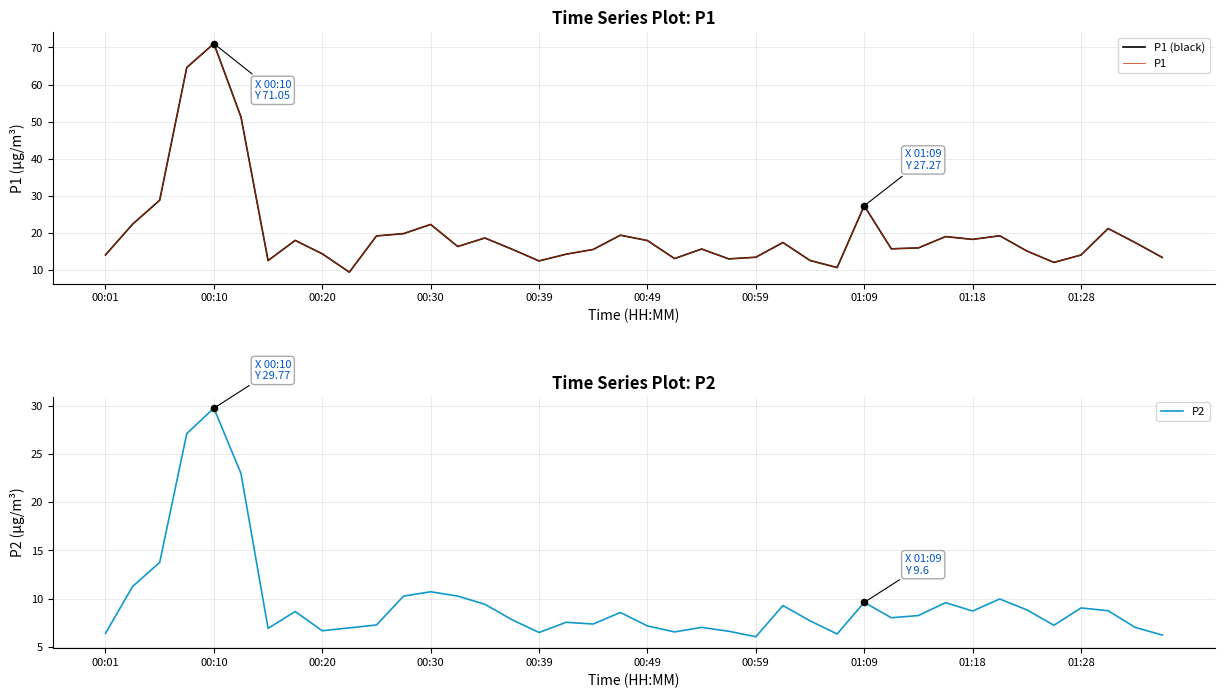

Which series reaches the maximum Y coordinate?

P1 (black)